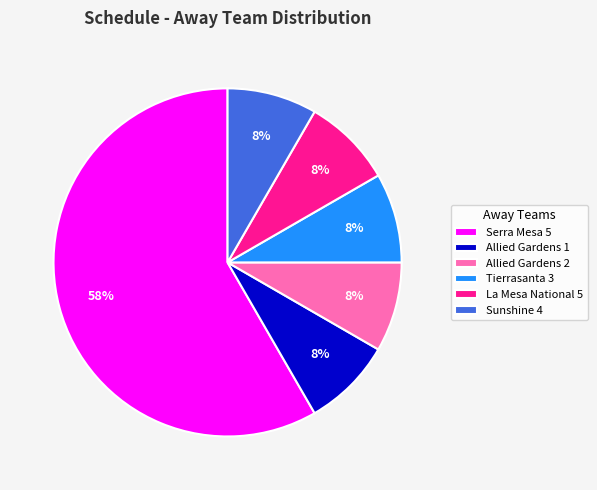

Do Allied Gardens 1 and Allied Gardens 2 together represent more than half of the pie?

No